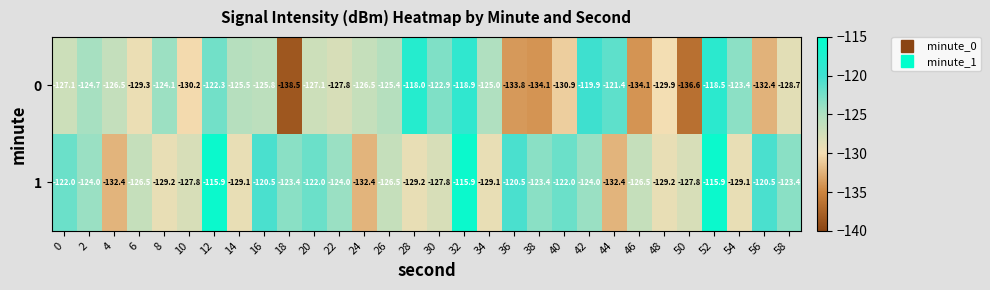

Which series changed the most between 54 and 58?

1